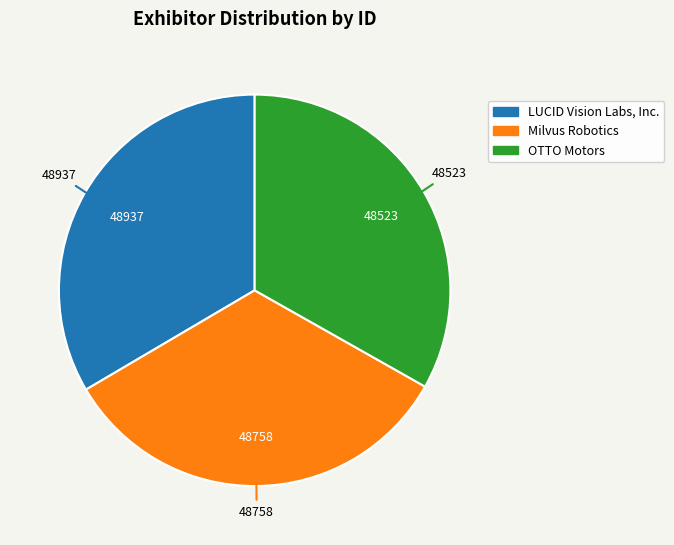

Combined, do LUCID Vision Labs, Inc. and Milvus Robotics account for over 50%?

Yes